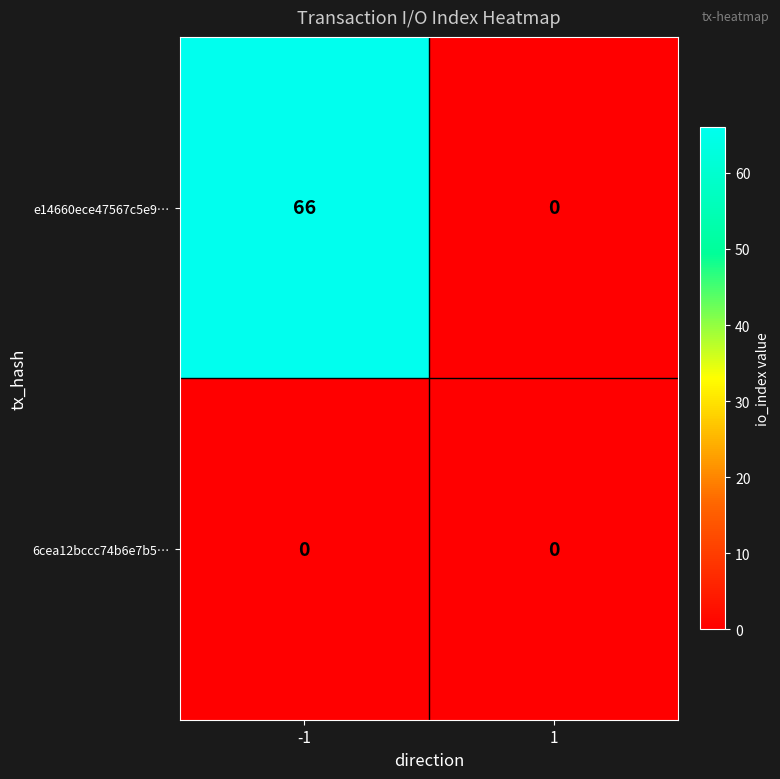

Reading left to right, what are all the values shown in this chart?

e14660ece47567c5e9…: 66	0
6cea12bccc74b6e7b5…: 0	0